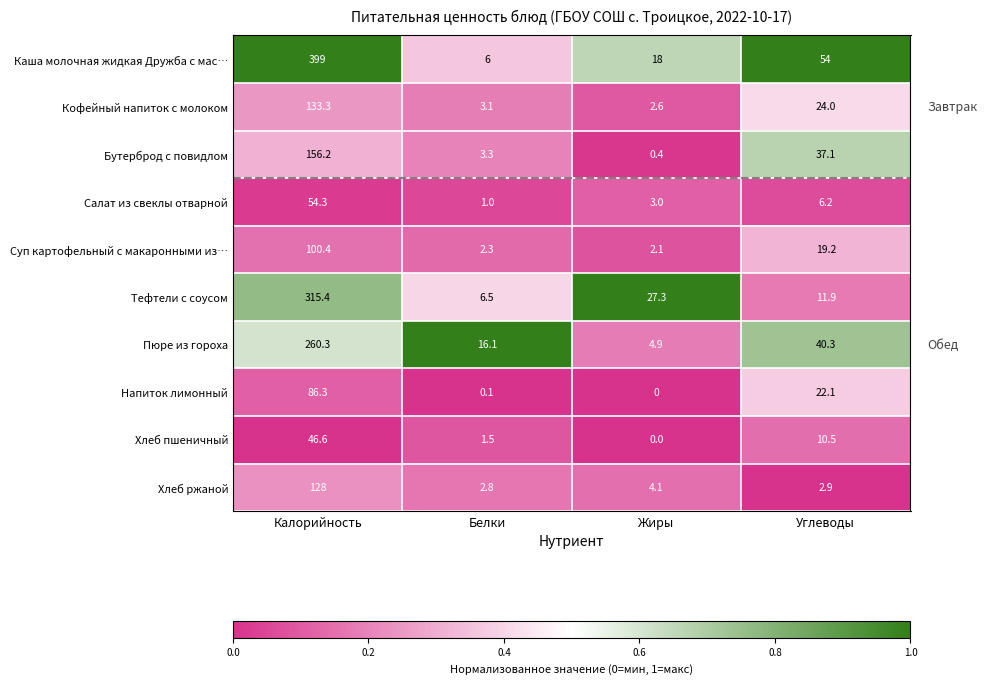

Where does the Хлеб ржаной series first go above 4?

Калорийность